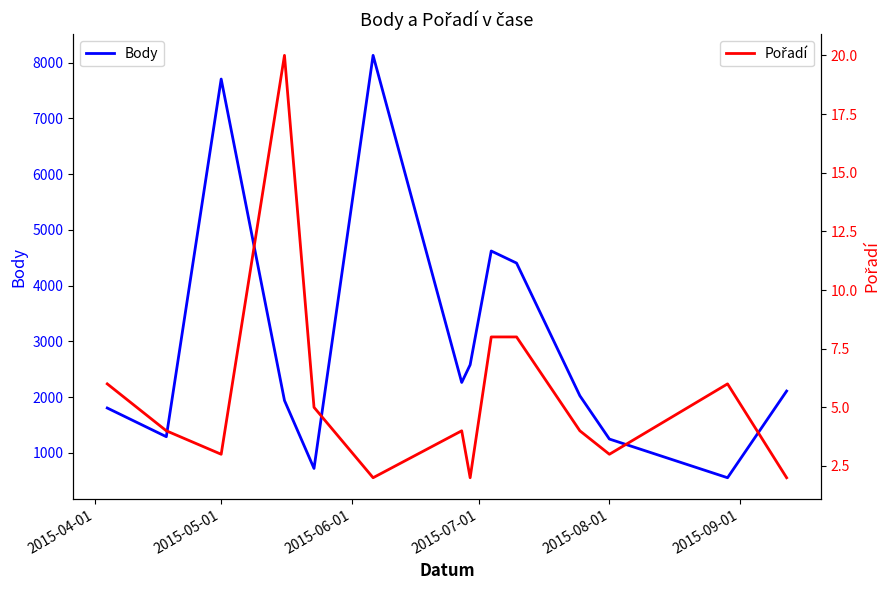

Which series has the largest total across all categories?

Body